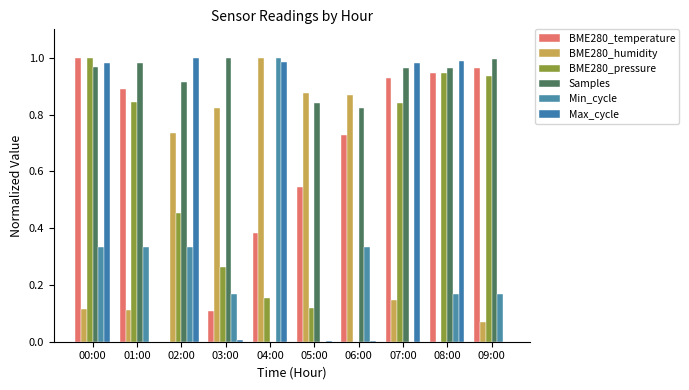

At 09:00, list the series in order from largest to smallest.

Samples, BME280_temperature, BME280_pressure, Min_cycle, BME280_humidity, Max_cycle